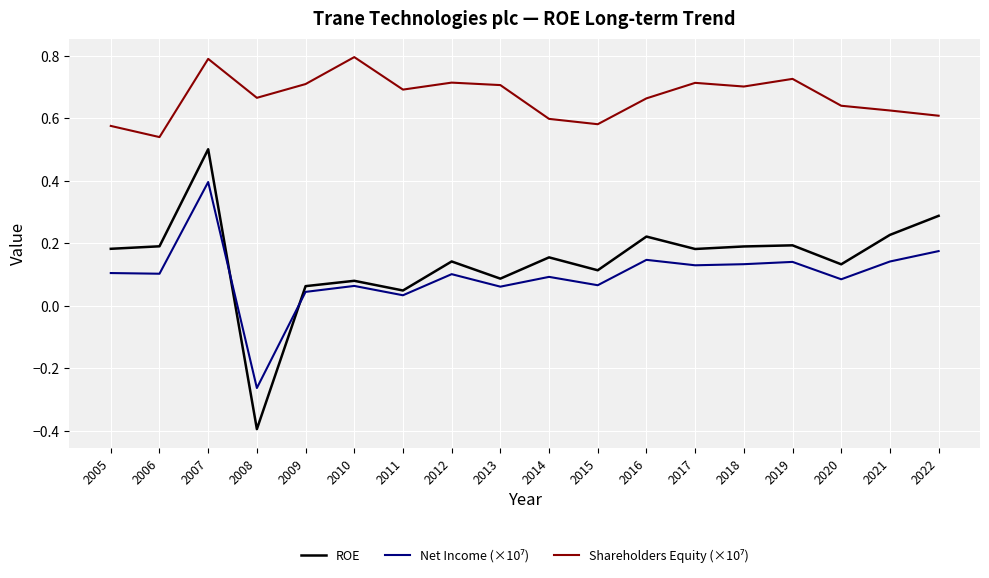

What is the smallest value displayed?

-0.4